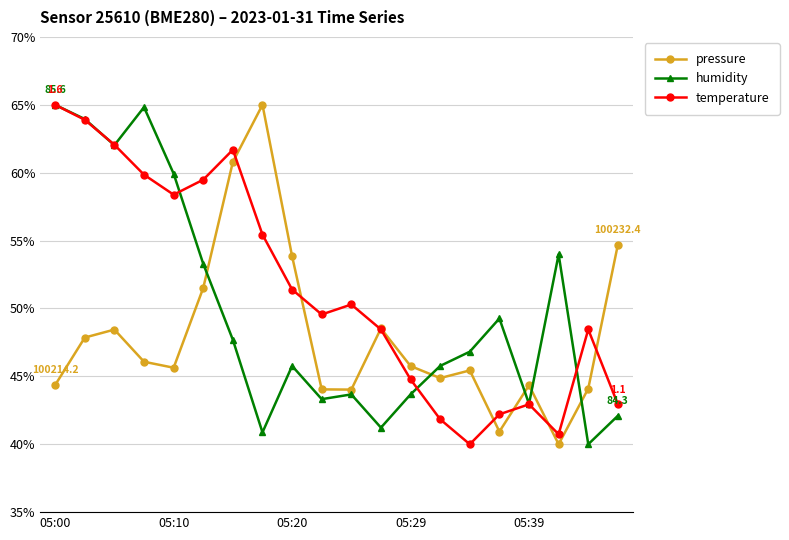

What is the highest value of the humidity series?

65.0